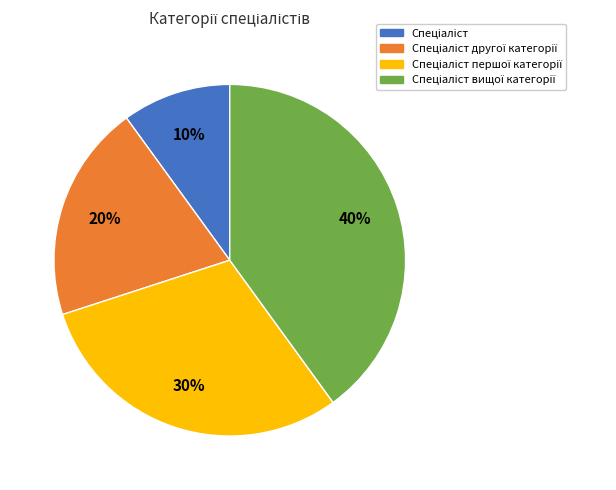

To the nearest percent, what is the average slice percentage?

25%